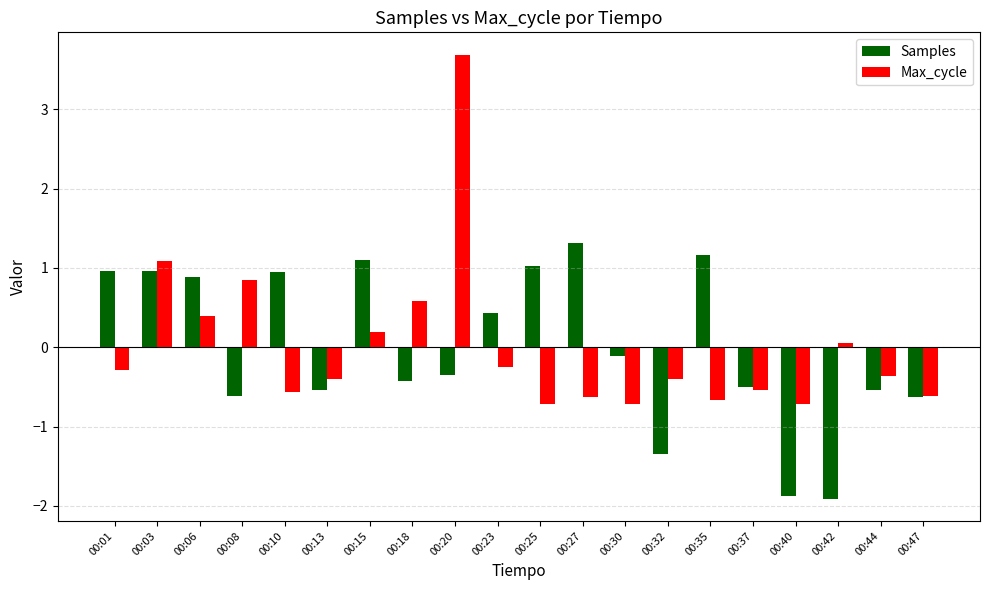

What are all the series names shown in the legend?

Samples, Max_cycle